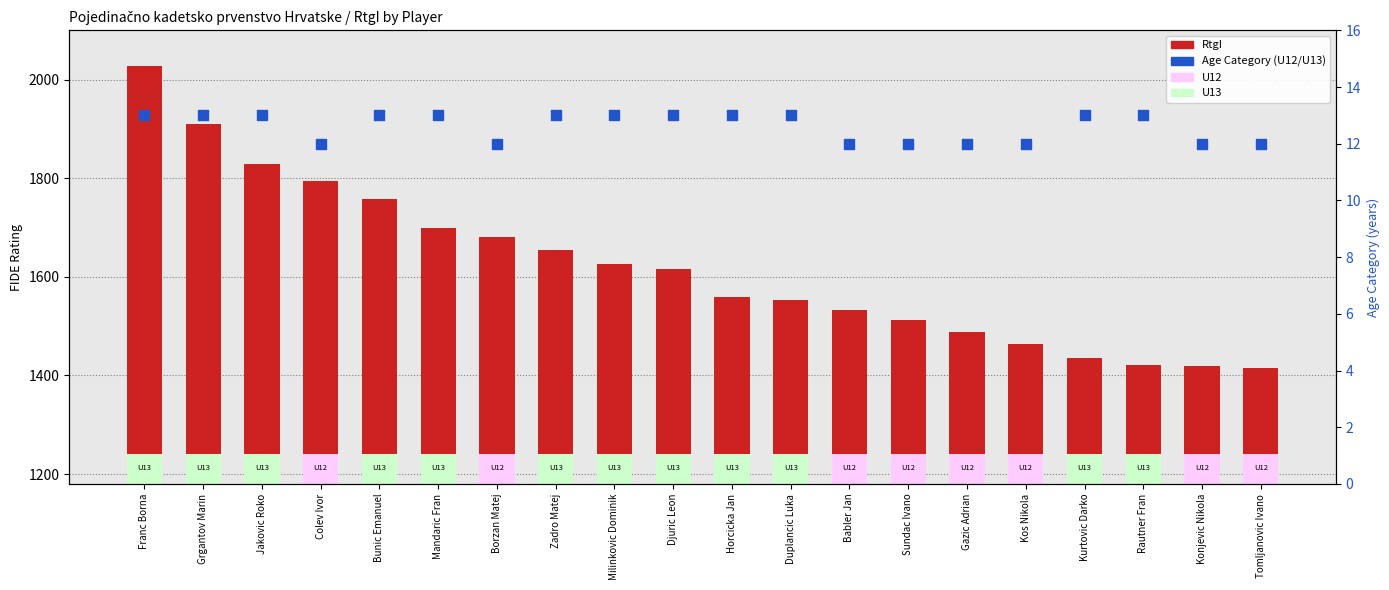

Which series has the largest total across all categories?

RtgI